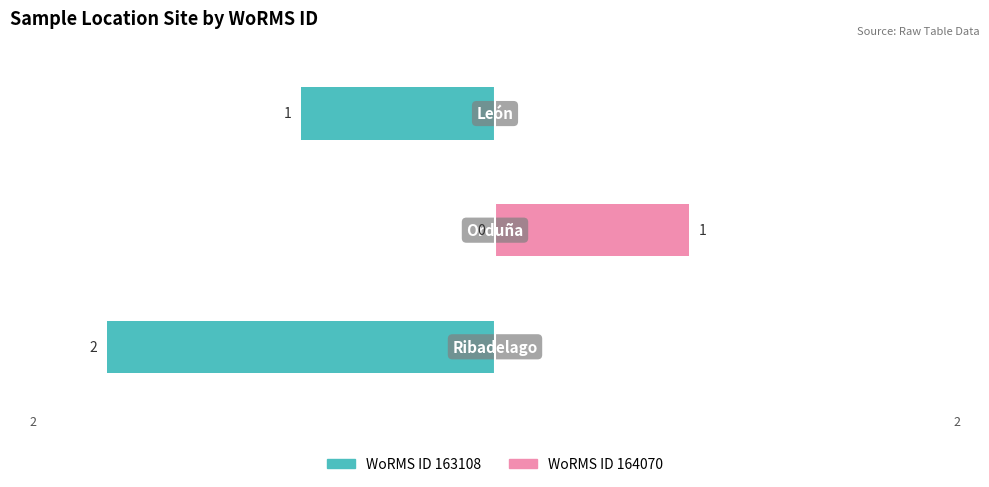

Is the value of WoRMS ID 163108 at 1 greater than the value of WoRMS ID 164070 at 1?

No